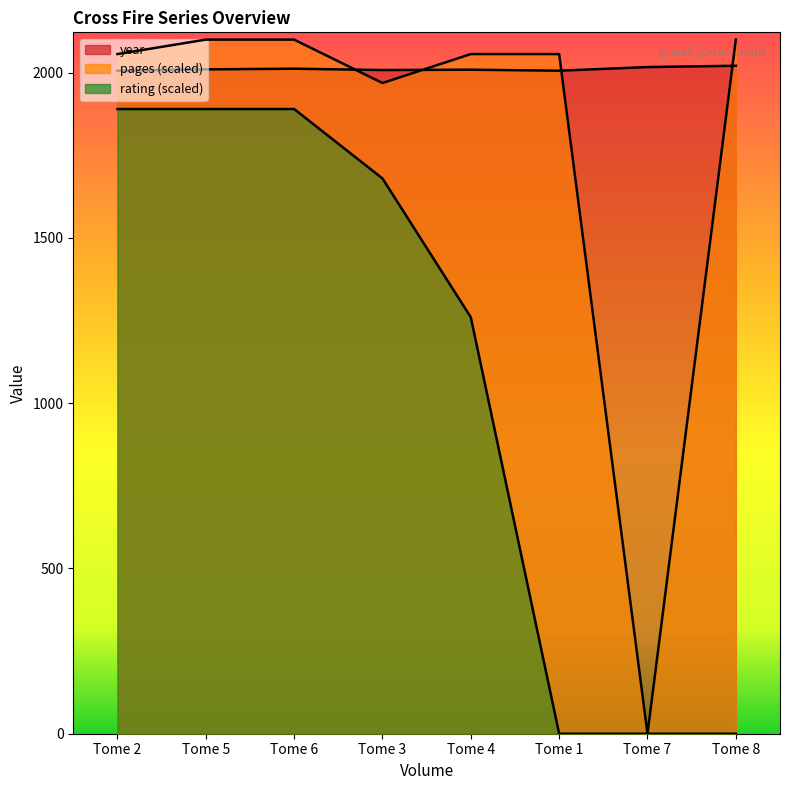

What is the greatest value displayed?

2100.0